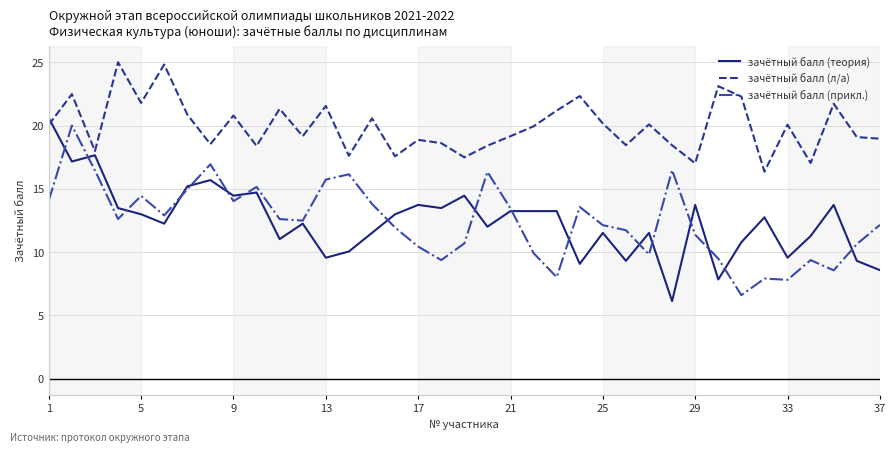

True or false: зачётный балл (прикл.) and зачётный балл (л/а) intersect in this chart.

False